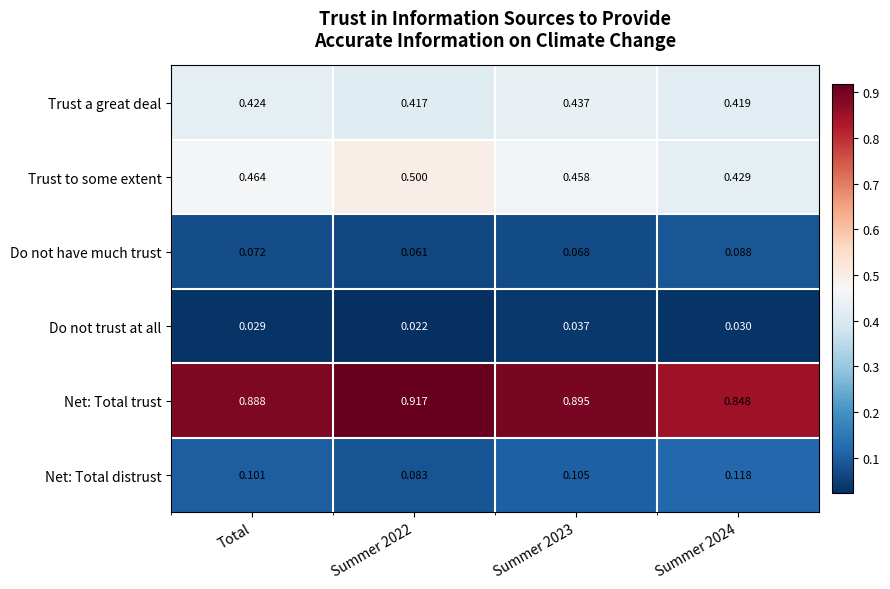

Which series has the largest total across all categories?

Net: Total trust